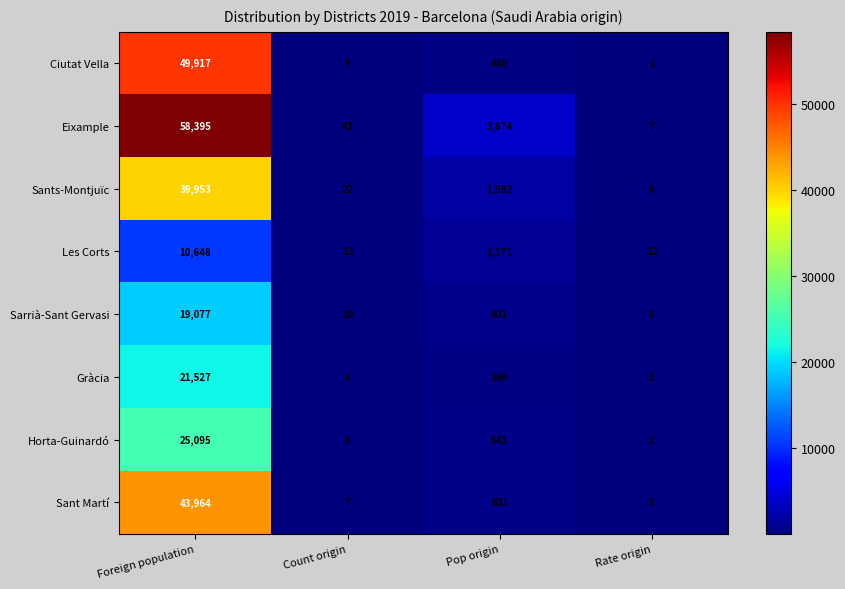

At Count origin, list the series in order from smallest to largest.

Gràcia, Ciutat Vella, Horta-Guinardó, Sant Martí, Sarrià-Sant Gervasi, Les Corts, Sants-Montjuïc, Eixample